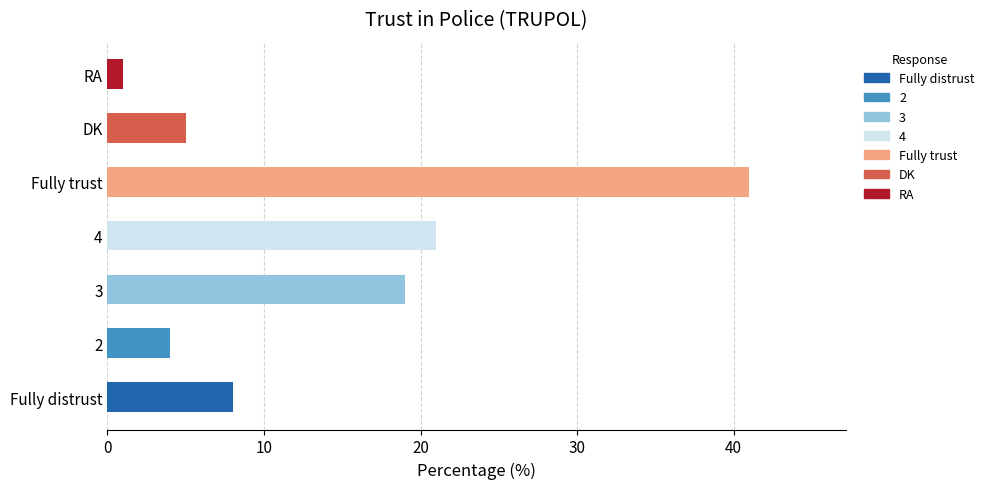

What is the sum of all values?

99